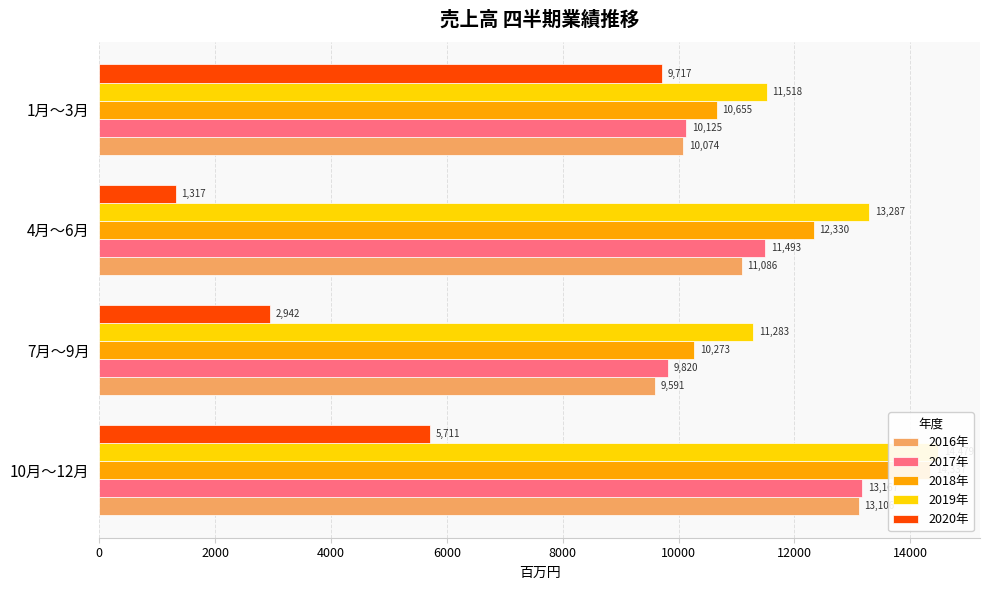

Which series has the largest total across all categories?

2019年